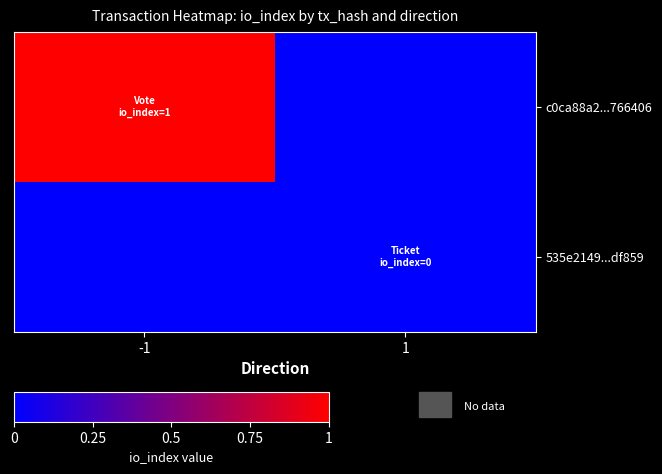

Reading left to right, what are all the values shown in this chart?

c0ca88a2...766406: -1=1	1=0
535e2149...df859: -1=0	1=0